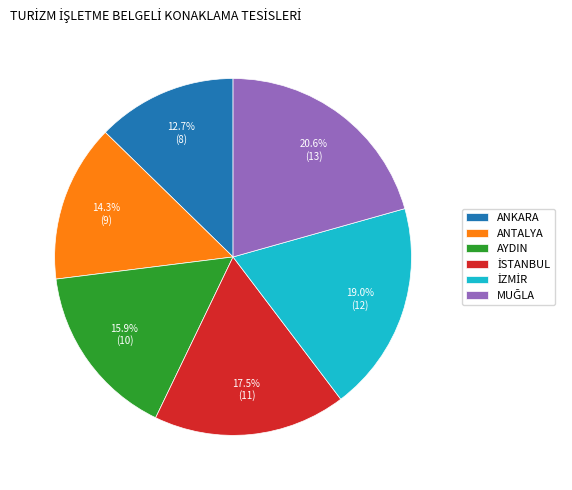

Is the sum of ANKARA and ANTALYA greater than half?

No